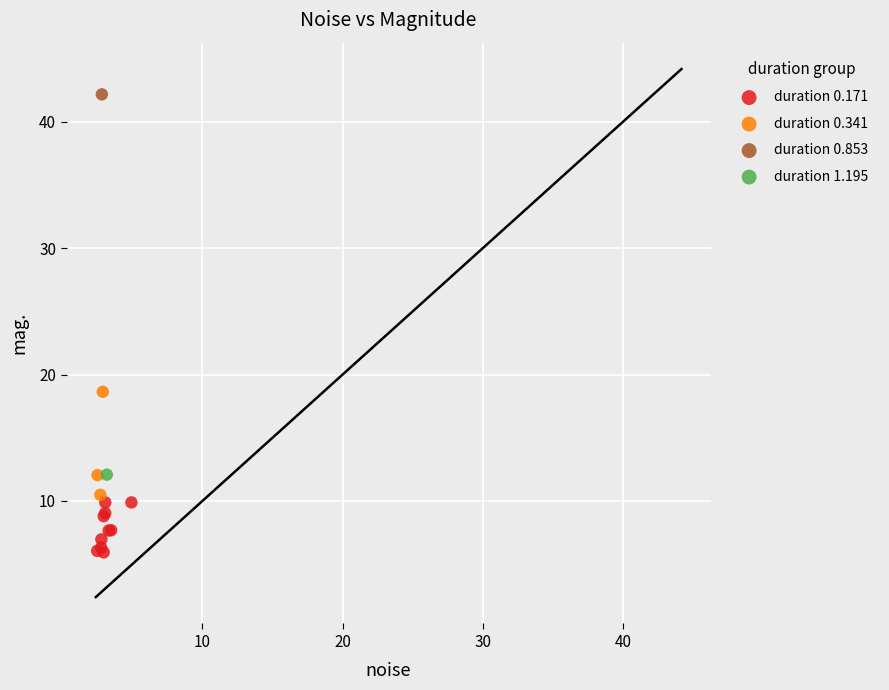

Which series contains the lowest Y value?

duration 0.171